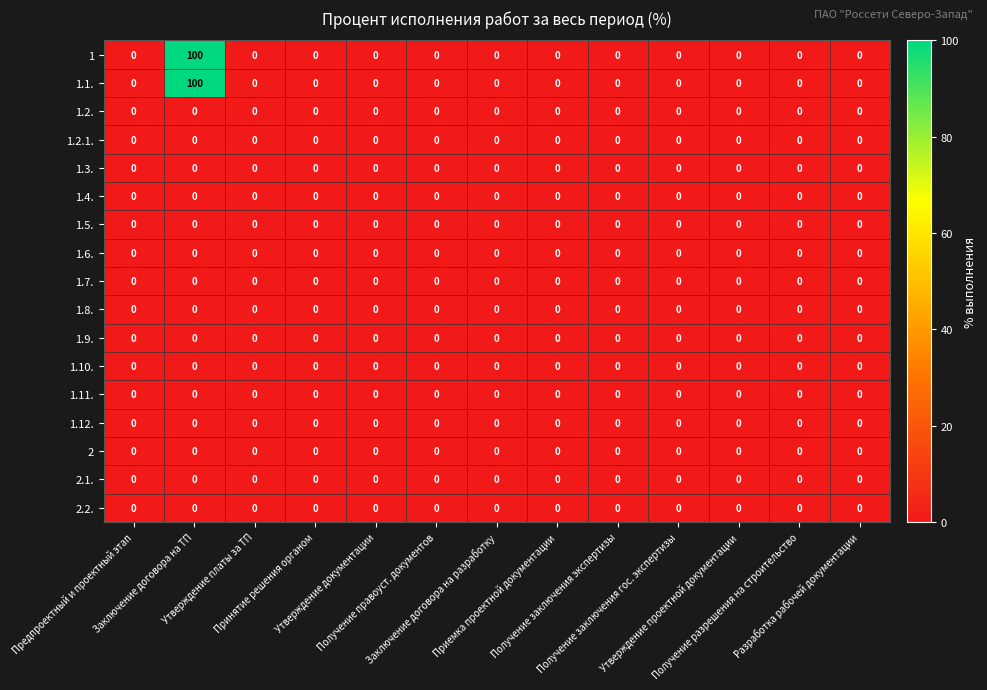

At which category is the sum across all series the highest?

Заключение договора на ТП